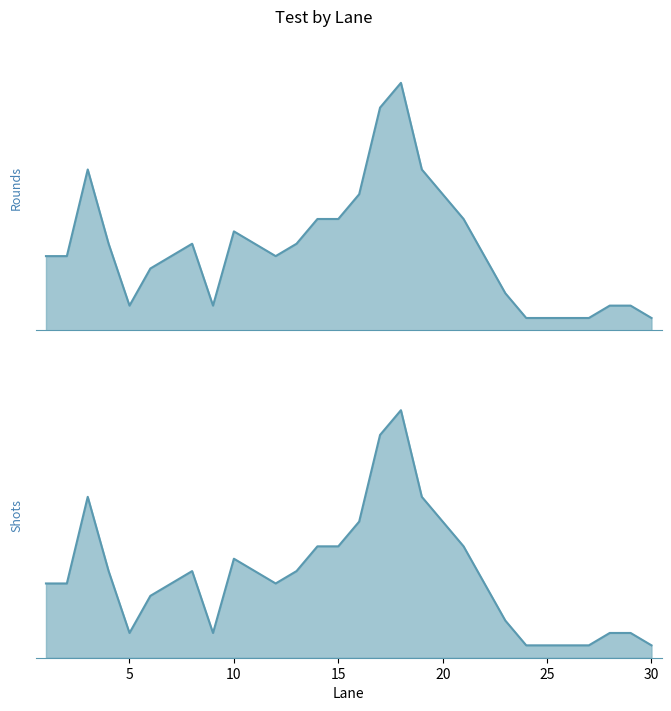

The value of Shots at 24 is 5. True or false?

True